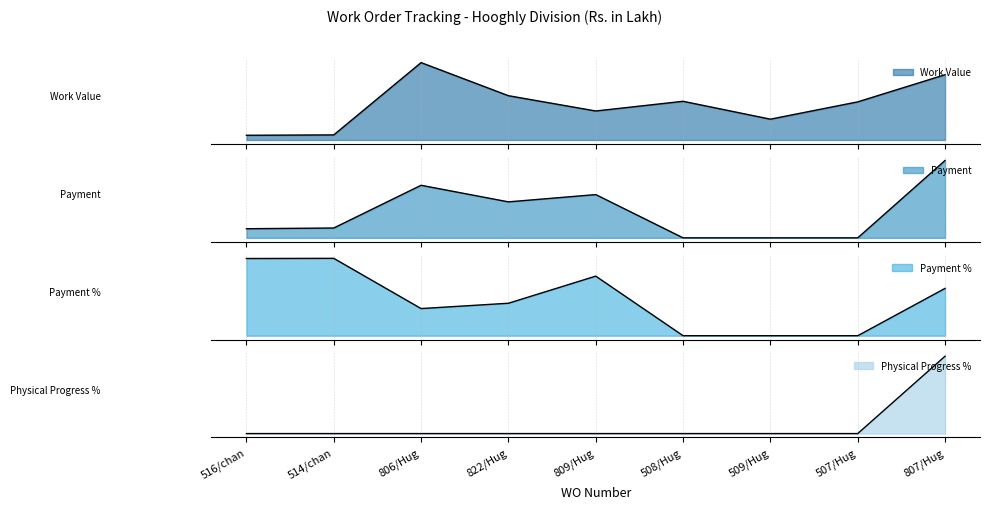

Which series changed the most between 516/chan and 806/Hug?

Work Value